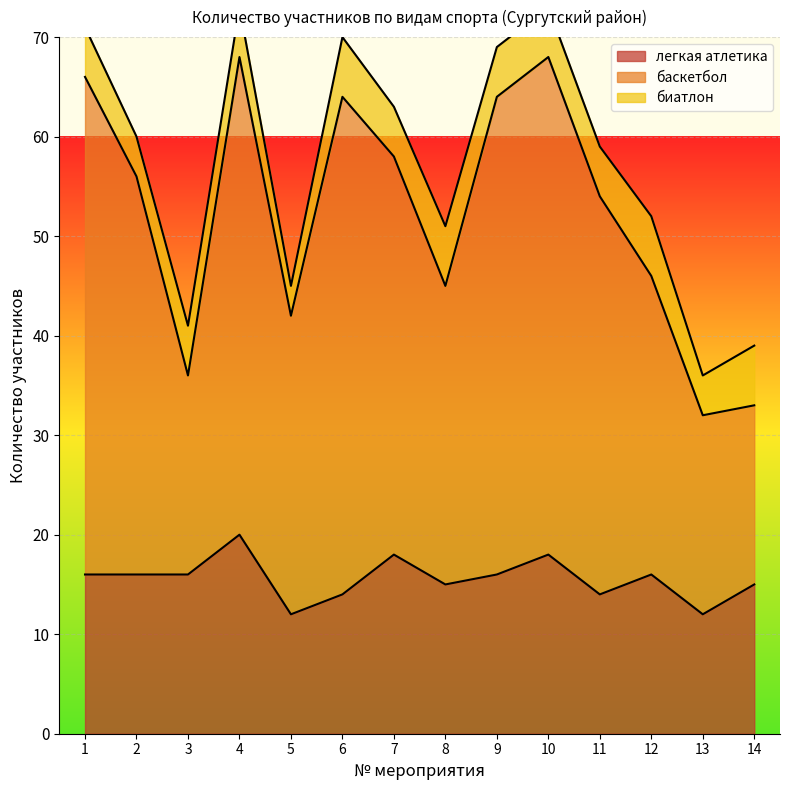

Read the легкая атлетика value at 11.

14